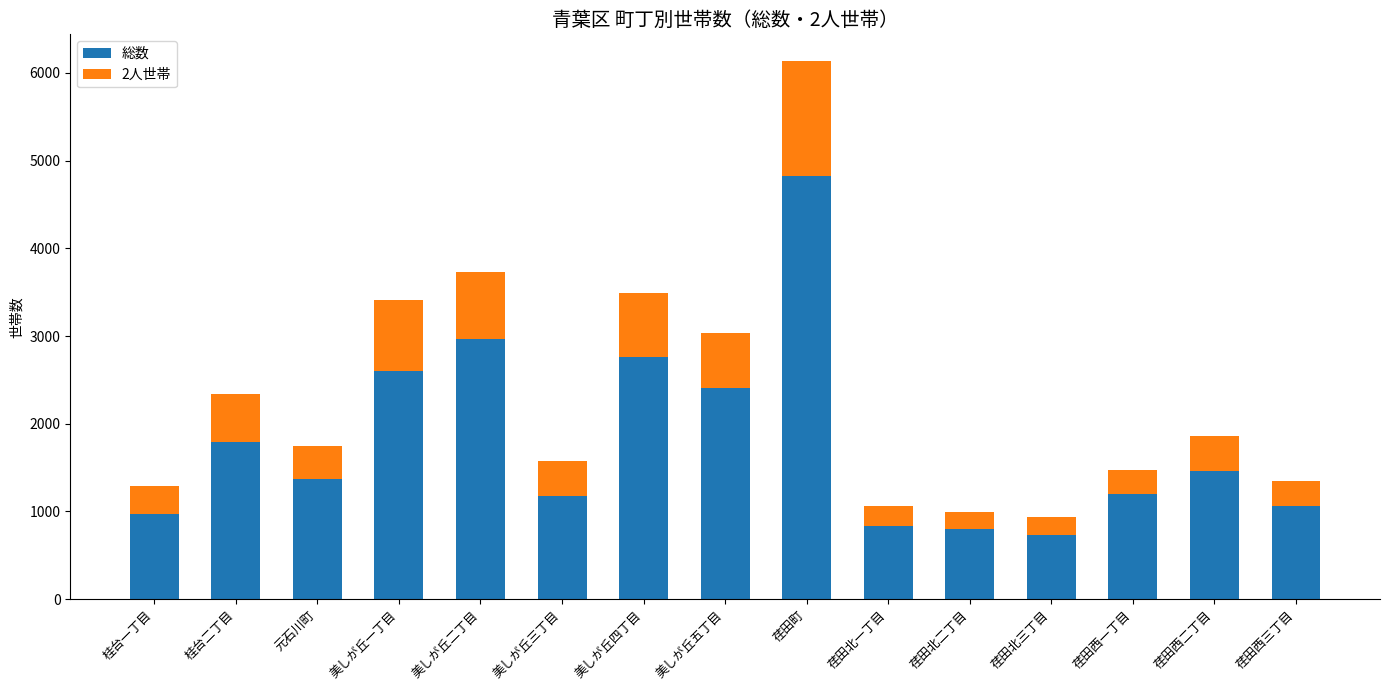

At which label does 総数 reach its peak?

荏田町